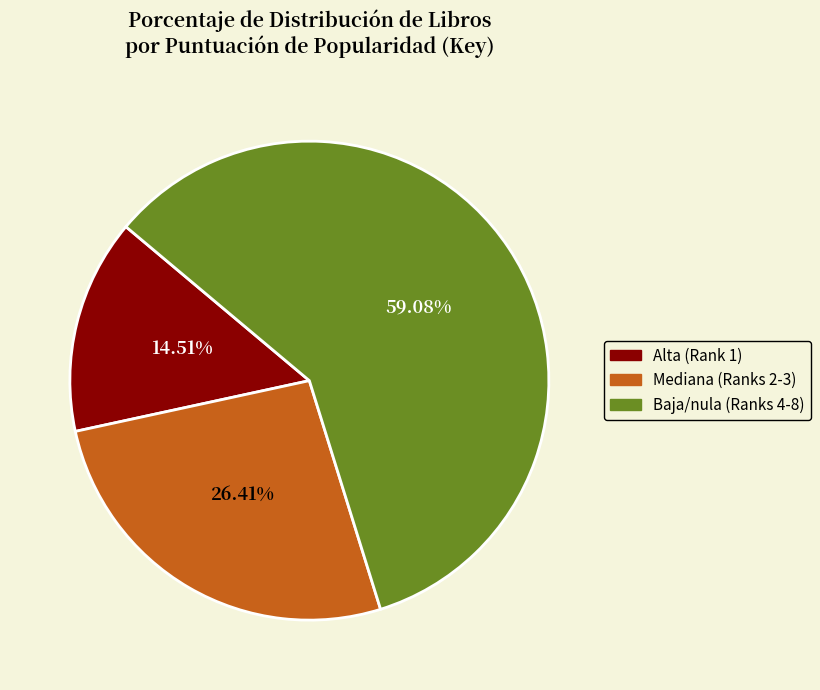

Which slice represents more than half of the pie?

Baja/nula (Ranks 4-8)